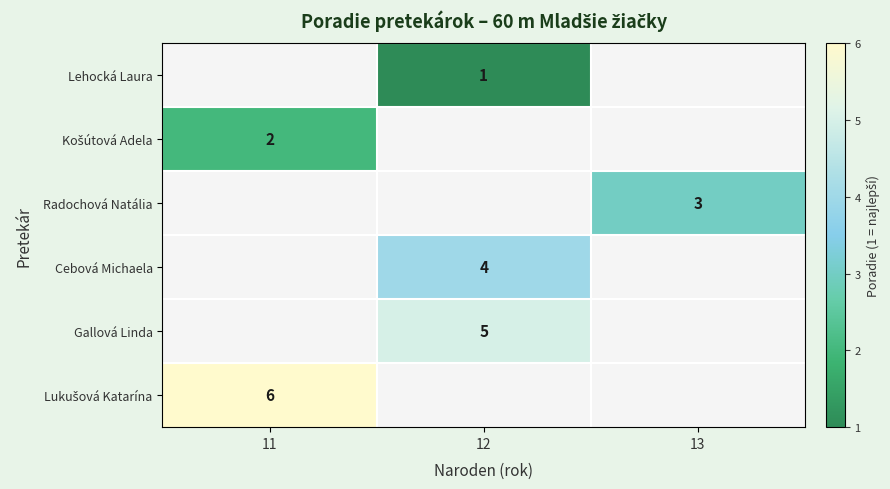

True or false: Radochová Natália has a value of 1 at 13.

False